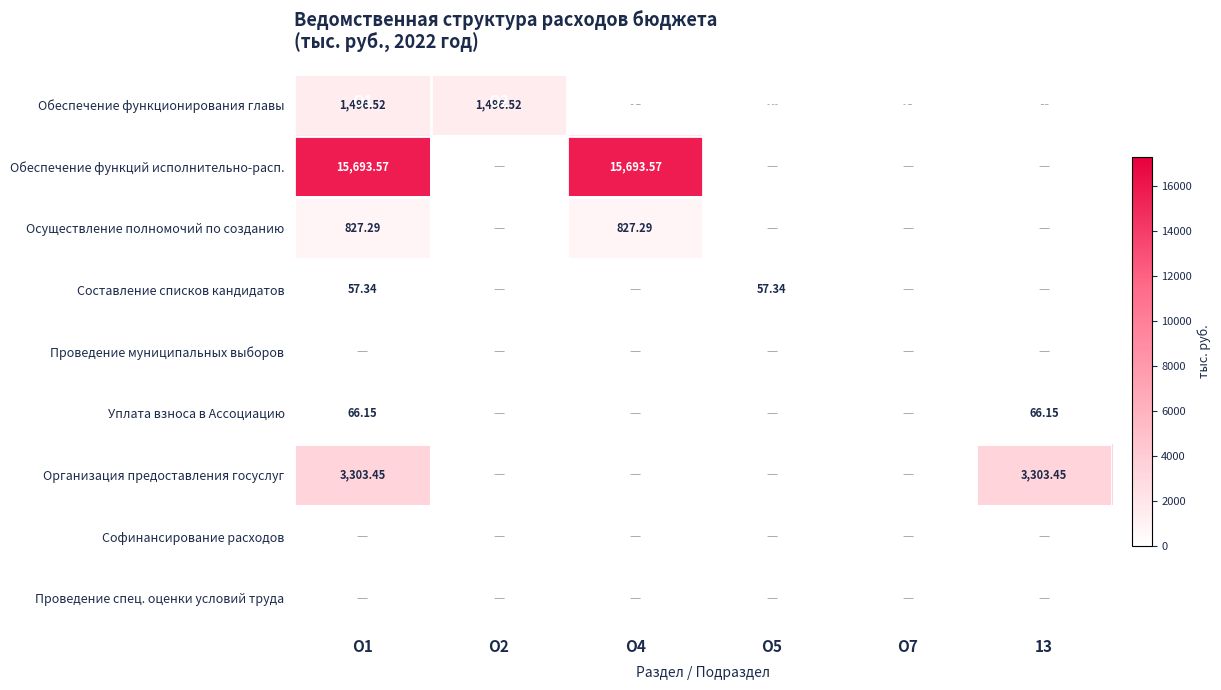

How many values in Осуществление полномочий по созданию are above zero?

2